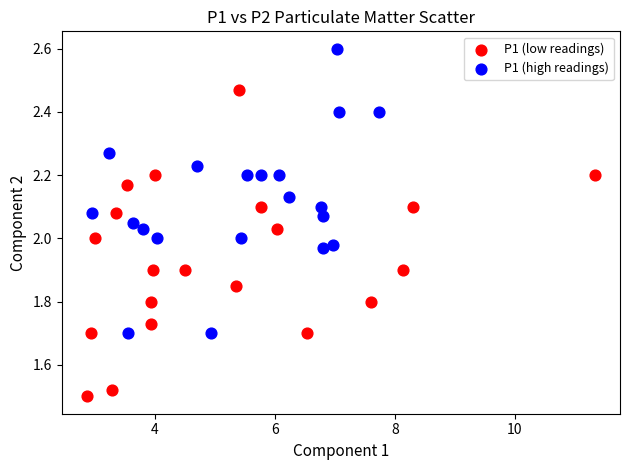

Which series has the widest spread of Y values?

P1 (low readings)